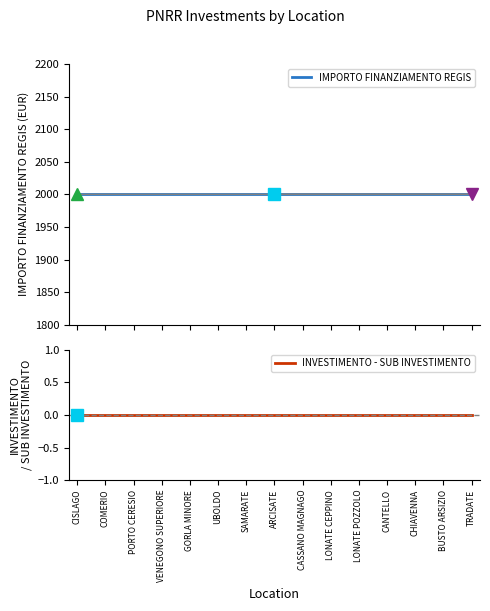

True or false: IMPORTO FINANZIAMENTO REGIS and INVESTIMENTO - SUB INVESTIMENTO cross at least once.

False